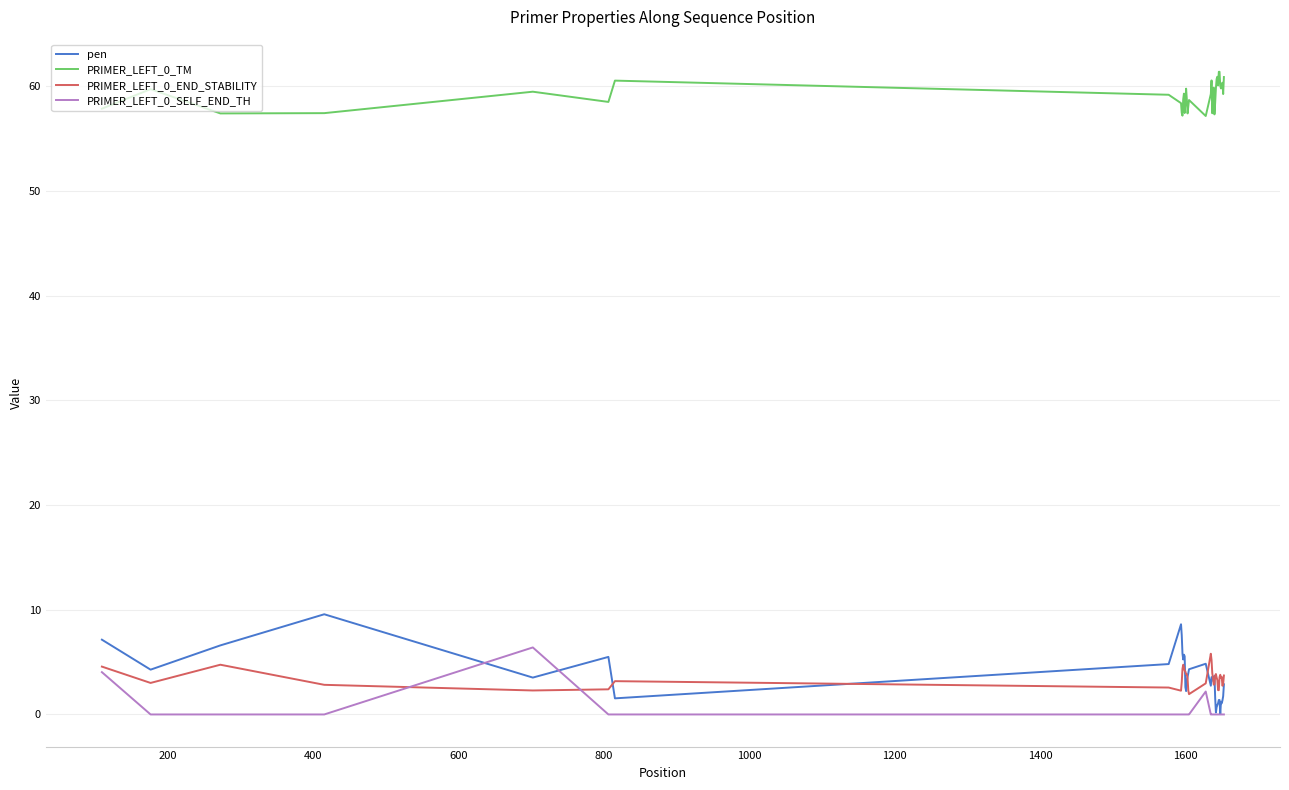

Which series has the widest spread of values?

pen